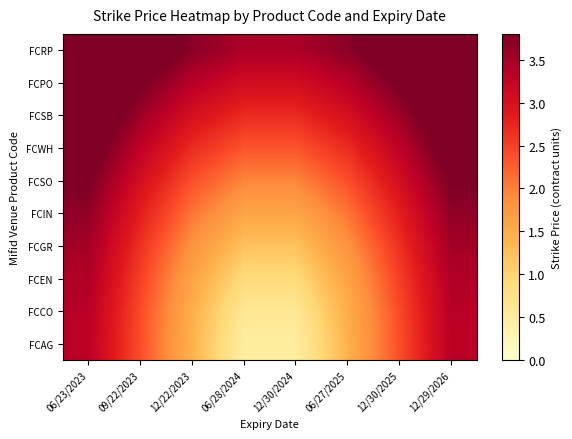

Reading right to left, list all the values displayed in this chart.

FCAG: 12/29/2026=3.3	12/30/2025=2.4	06/27/2025=1.4	12/30/2024=0.5	06/28/2024=0.5	12/22/2023=1.4	09/22/2023=2.4	06/23/2023=3.3
FCCO: 12/29/2026=3.3	12/30/2025=2.4	06/27/2025=1.5	12/30/2024=0.6	06/28/2024=0.6	12/22/2023=1.5	09/22/2023=2.4	06/23/2023=3.3
FCEN: 12/29/2026=3.4	12/30/2025=2.5	06/27/2025=1.6	12/30/2024=0.9	06/28/2024=0.9	12/22/2023=1.6	09/22/2023=2.5	06/23/2023=3.4
FCGR: 12/29/2026=3.5	12/30/2025=2.6	06/27/2025=1.8	12/30/2024=1.2	06/28/2024=1.2	12/22/2023=1.8	09/22/2023=2.6	06/23/2023=3.5
FCIN: 12/29/2026=3.7	12/30/2025=2.8	06/27/2025=2.1	12/30/2024=1.6	06/28/2024=1.6	12/22/2023=2.1	09/22/2023=2.8	06/23/2023=3.7
FCSO: 12/29/2026=3.8	12/30/2025=3.0	06/27/2025=2.4	12/30/2024=2.0	06/28/2024=2.0	12/22/2023=2.4	09/22/2023=3.0	06/23/2023=3.8
FCWH: 12/29/2026=4.0	12/30/2025=3.3	06/27/2025=2.7	12/30/2024=2.3	06/28/2024=2.3	12/22/2023=2.7	09/22/2023=3.3	06/23/2023=4.0
FCSB: 12/29/2026=4.3	12/30/2025=3.6	06/27/2025=3.0	12/30/2024=2.7	06/28/2024=2.7	12/22/2023=3.0	09/22/2023=3.6	06/23/2023=4.3
FCPO: 12/29/2026=4.5	12/30/2025=3.9	06/27/2025=3.4	12/30/2024=3.1	06/28/2024=3.1	12/22/2023=3.4	09/22/2023=3.9	06/23/2023=4.5
FCRP: 12/29/2026=4.8	12/30/2025=4.2	06/27/2025=3.7	12/30/2024=3.5	06/28/2024=3.5	12/22/2023=3.7	09/22/2023=4.2	06/23/2023=4.8